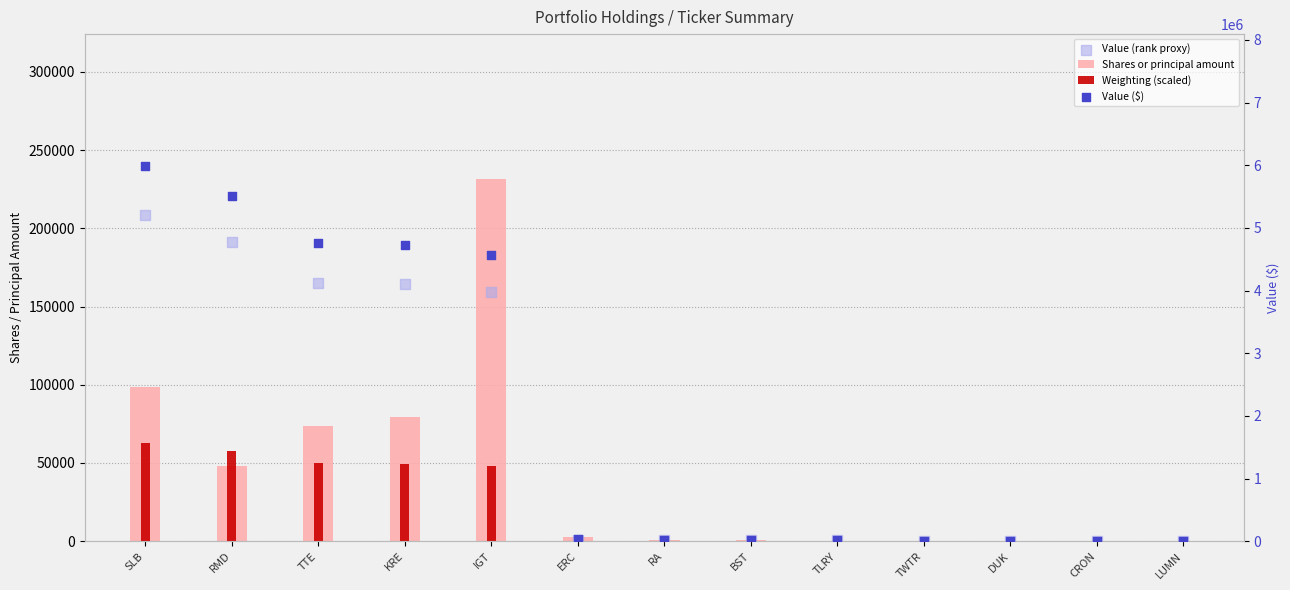

Which series has the largest total across all categories?

Value ($)